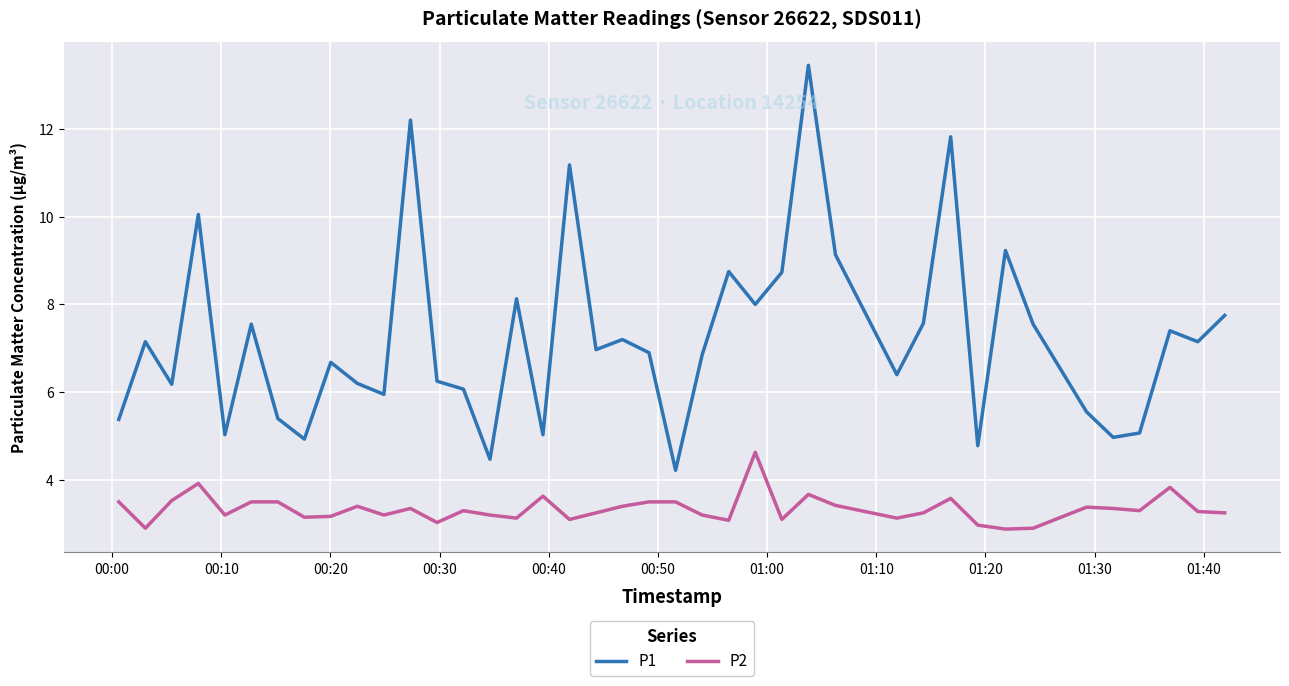

True or false: P1 and P2 cross at least once.

False